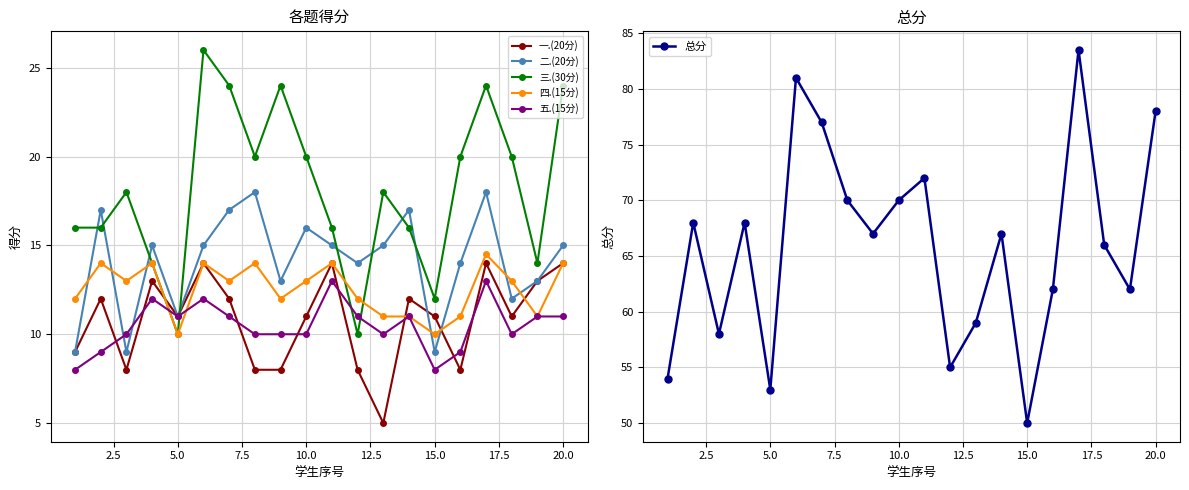

How many interior local peaks does the 总分 series have?

6